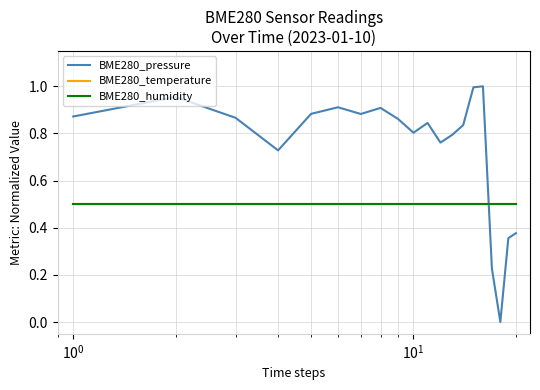

Is this an area chart (filled region under the line)?

No